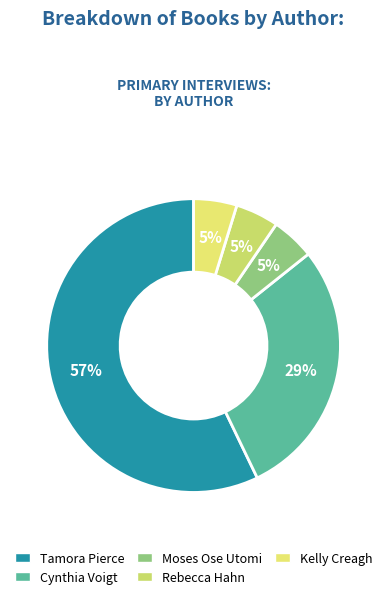

To the nearest percent, what is the average slice percentage?

20%